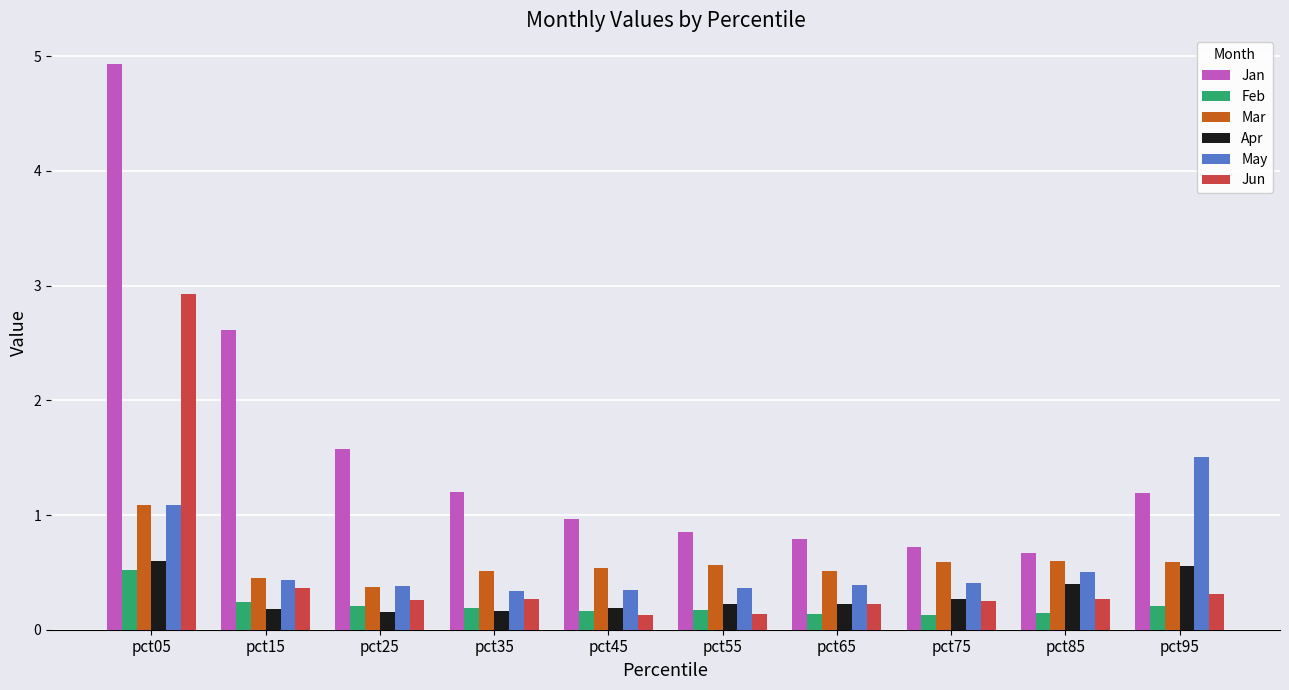

Which category has the highest value in the Jun series?

pct05